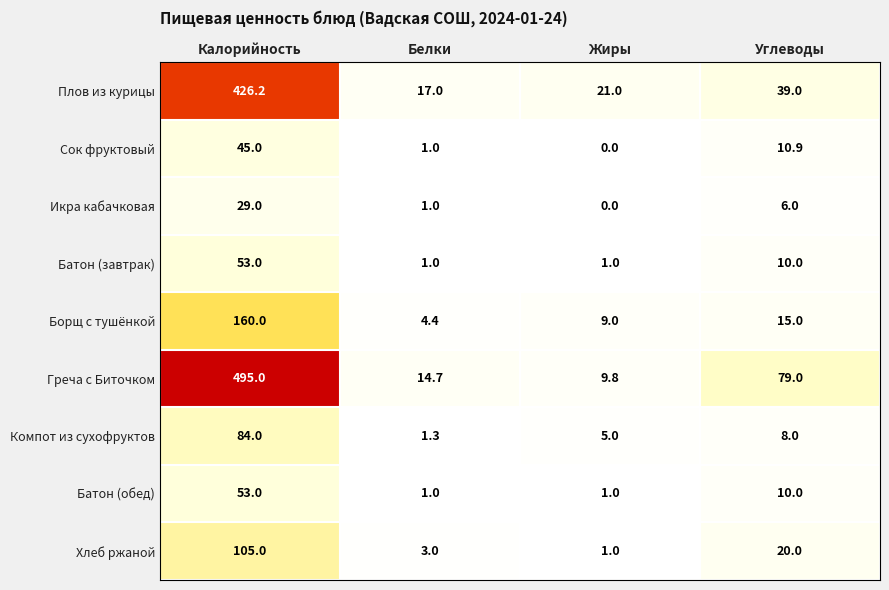

The Компот из сухофруктов series shows 5.3 at Углеводы. True or false?

False